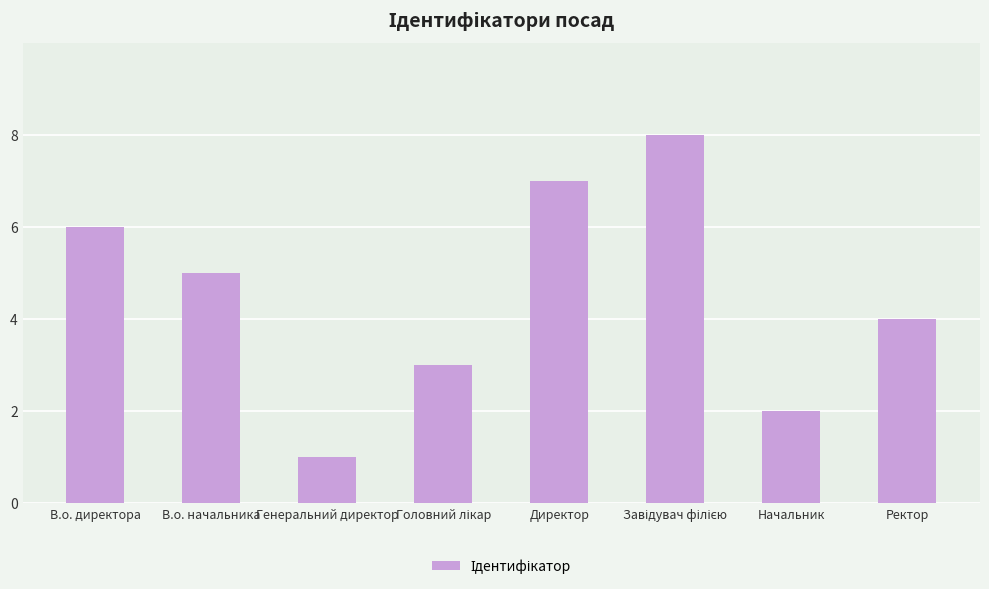

What is the change in value from В.о. начальника to Директор?

+2